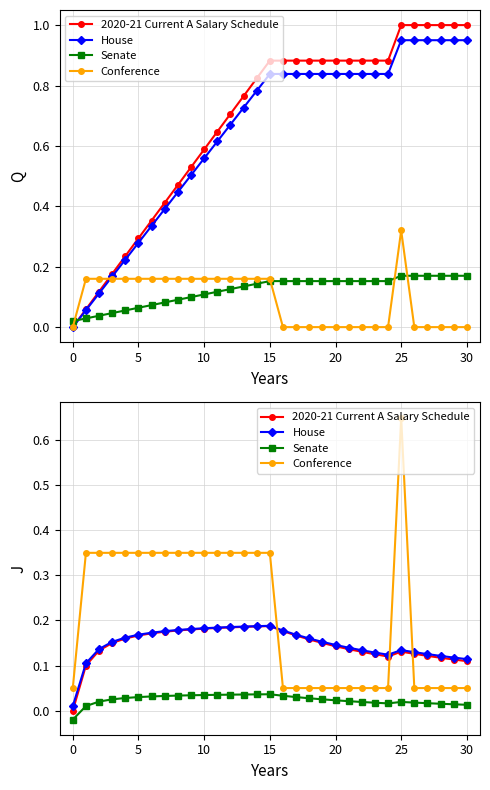

What is the sum of all Senate values?

0.7